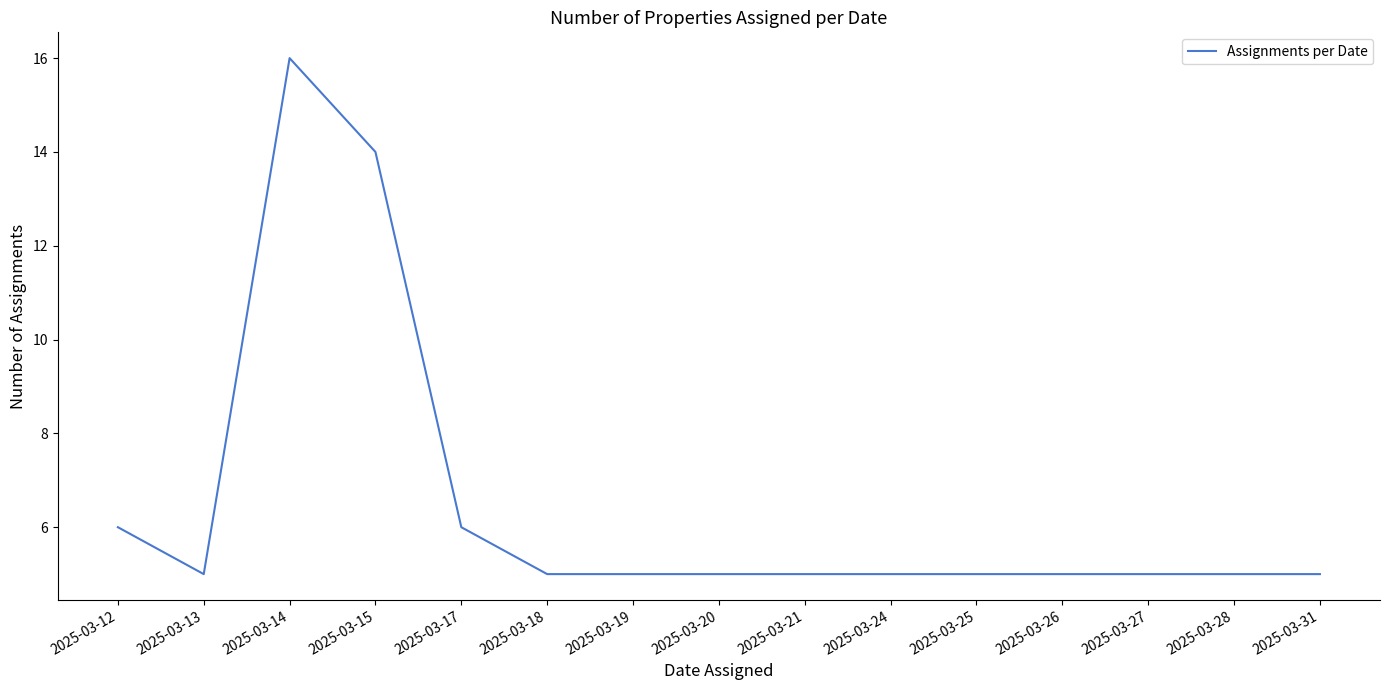

What is the greatest value displayed?

16